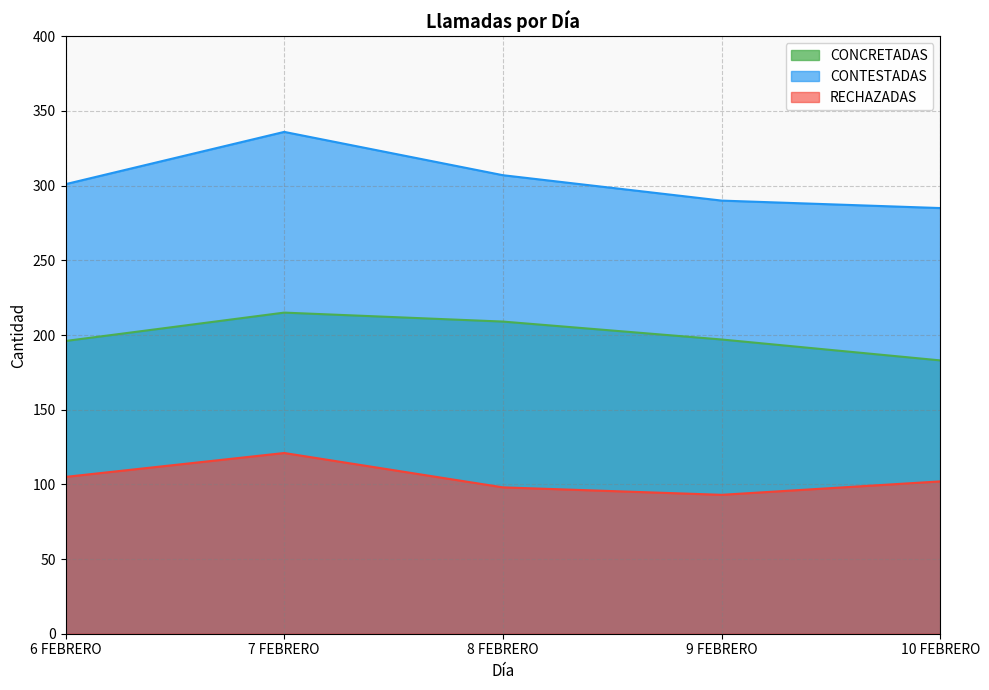

Reading right to left, extract all data points from this chart.

CONCRETADAS: 183	197	209	215	196
CONTESTADAS: 285	290	307	336	301
RECHAZADAS: 102	93	98	121	105